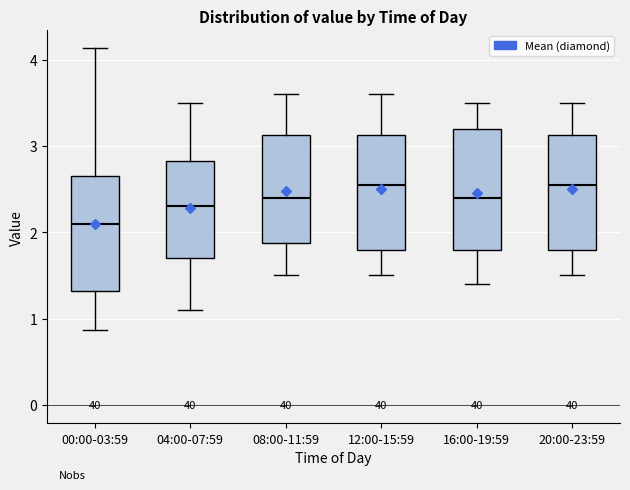

Reading left to right, read every box against the y-axis: the position of its median line, the range the box covers, and the ends of its whiskers. The values are not printed on the chart, so give them approximately, as read against the axis.

00:00-03:59: median 2.1, box 1.3 to 2.6, whiskers 0.9 to 4.1
04:00-07:59: median 2.3, box 1.7 to 2.8, whiskers 1.1 to 3.5
08:00-11:59: median 2.4, box 1.9 to 3.1, whiskers 1.5 to 3.6
12:00-15:59: median 2.6, box 1.8 to 3.1, whiskers 1.5 to 3.6
16:00-19:59: median 2.4, box 1.8 to 3.2, whiskers 1.4 to 3.5
20:00-23:59: median 2.6, box 1.8 to 3.1, whiskers 1.5 to 3.5